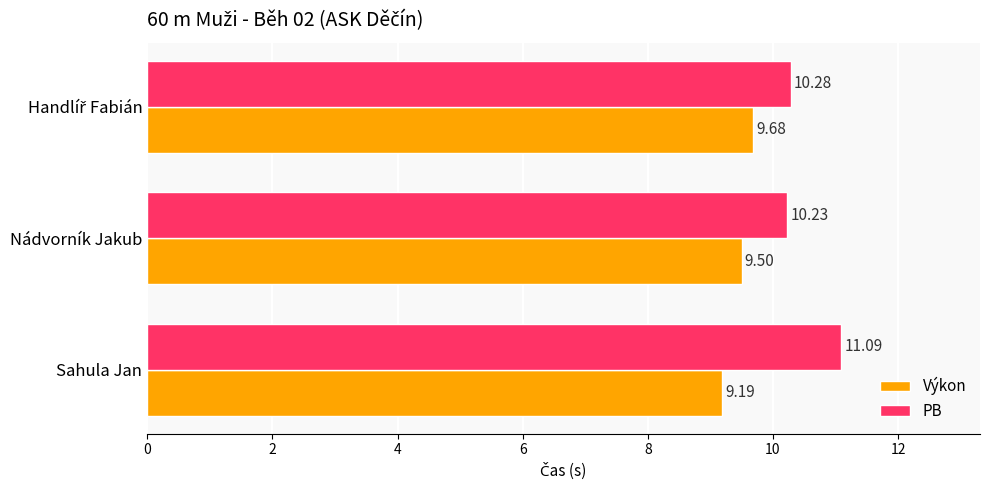

Which series has the largest range (max minus min)?

PB